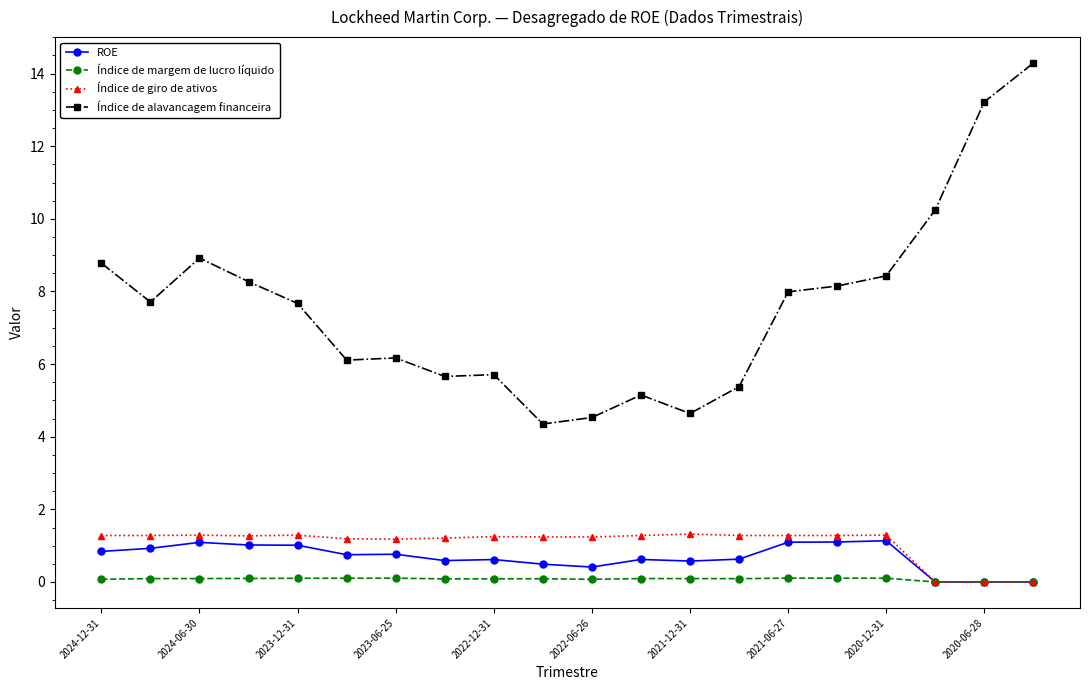

List the series in order of their peak value, highest first.

Índice de alavancagem financeira, Índice de giro de ativos, ROE, Índice de margem de lucro líquido